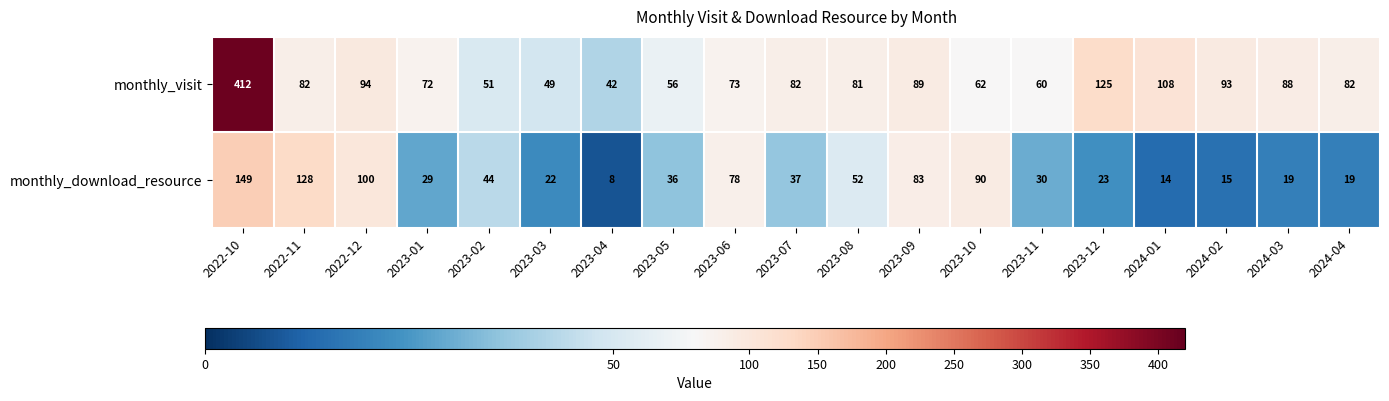

The monthly_download_resource series shows 149 at 2022-10. True or false?

True